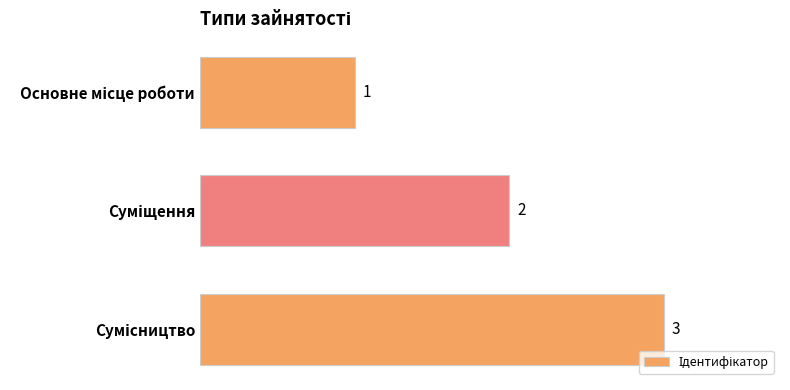

What is the sum of all values?

6